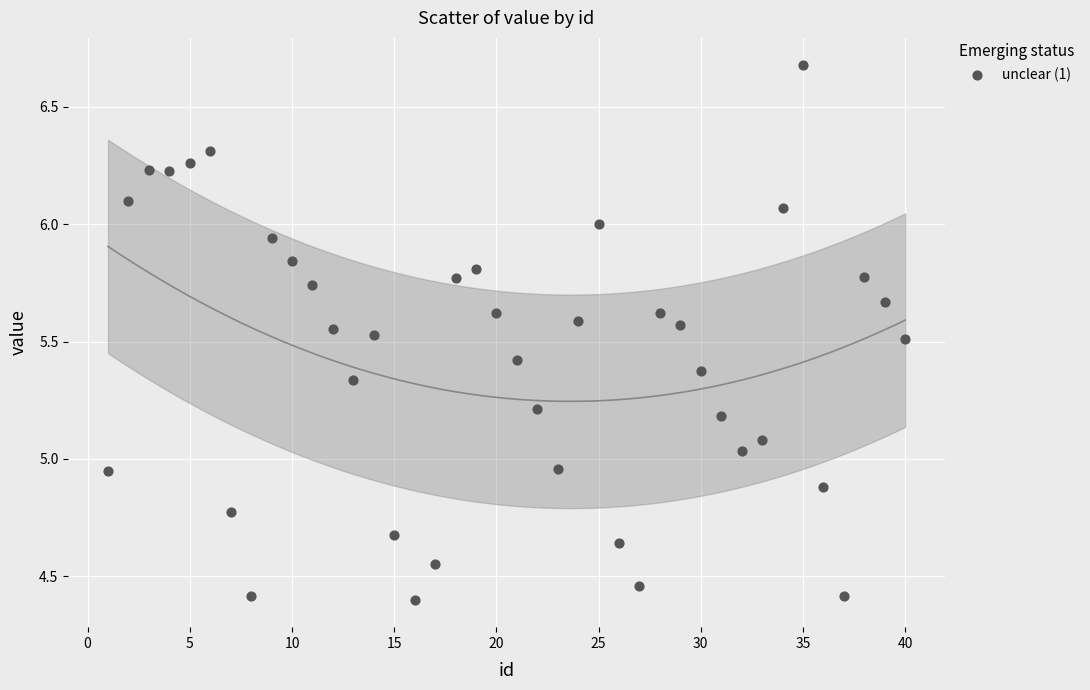

What is the range of X values (max minus min)?

39.0